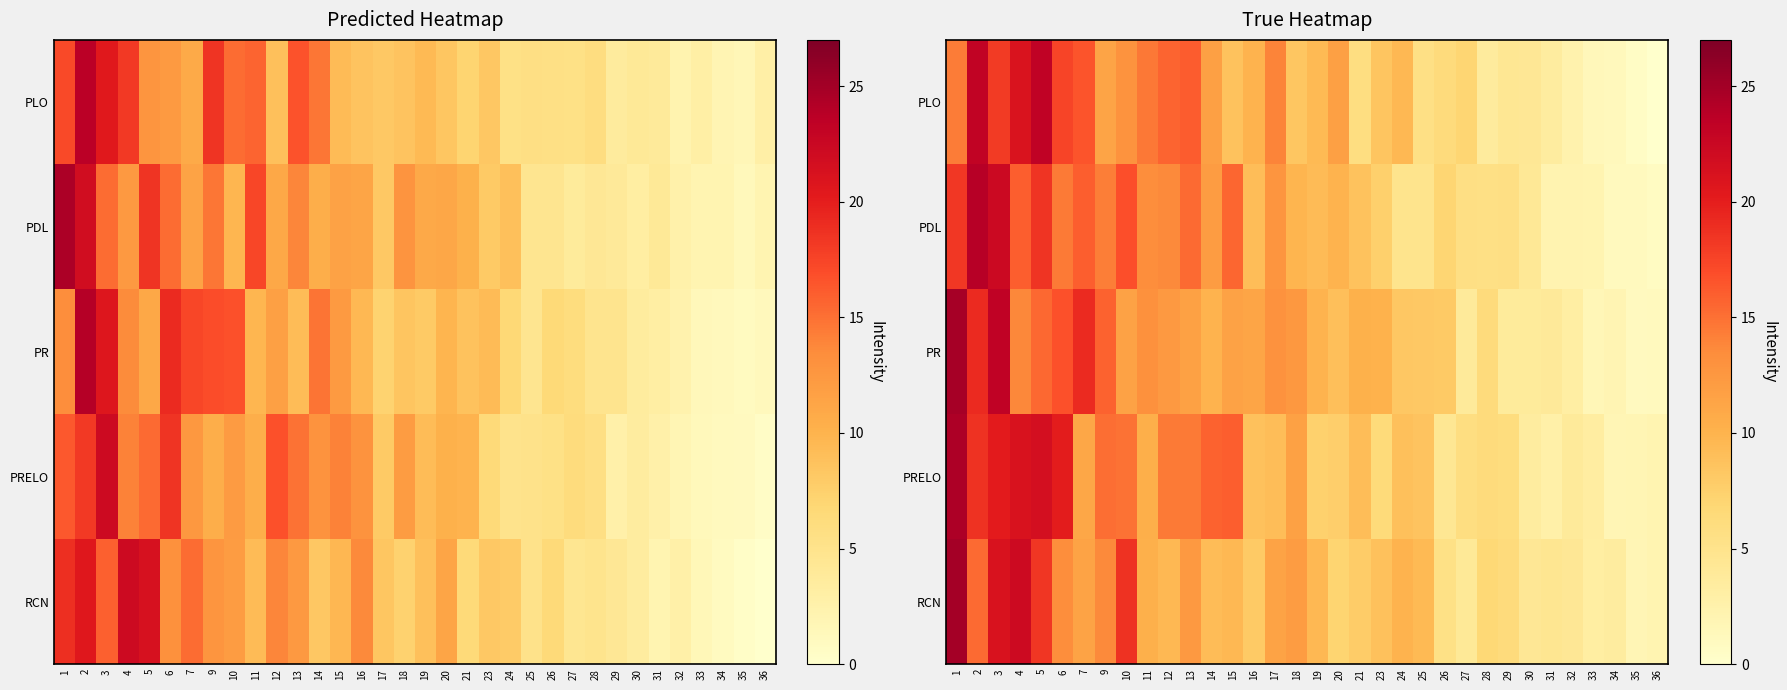

How many data points in PRELO are above 9?

17